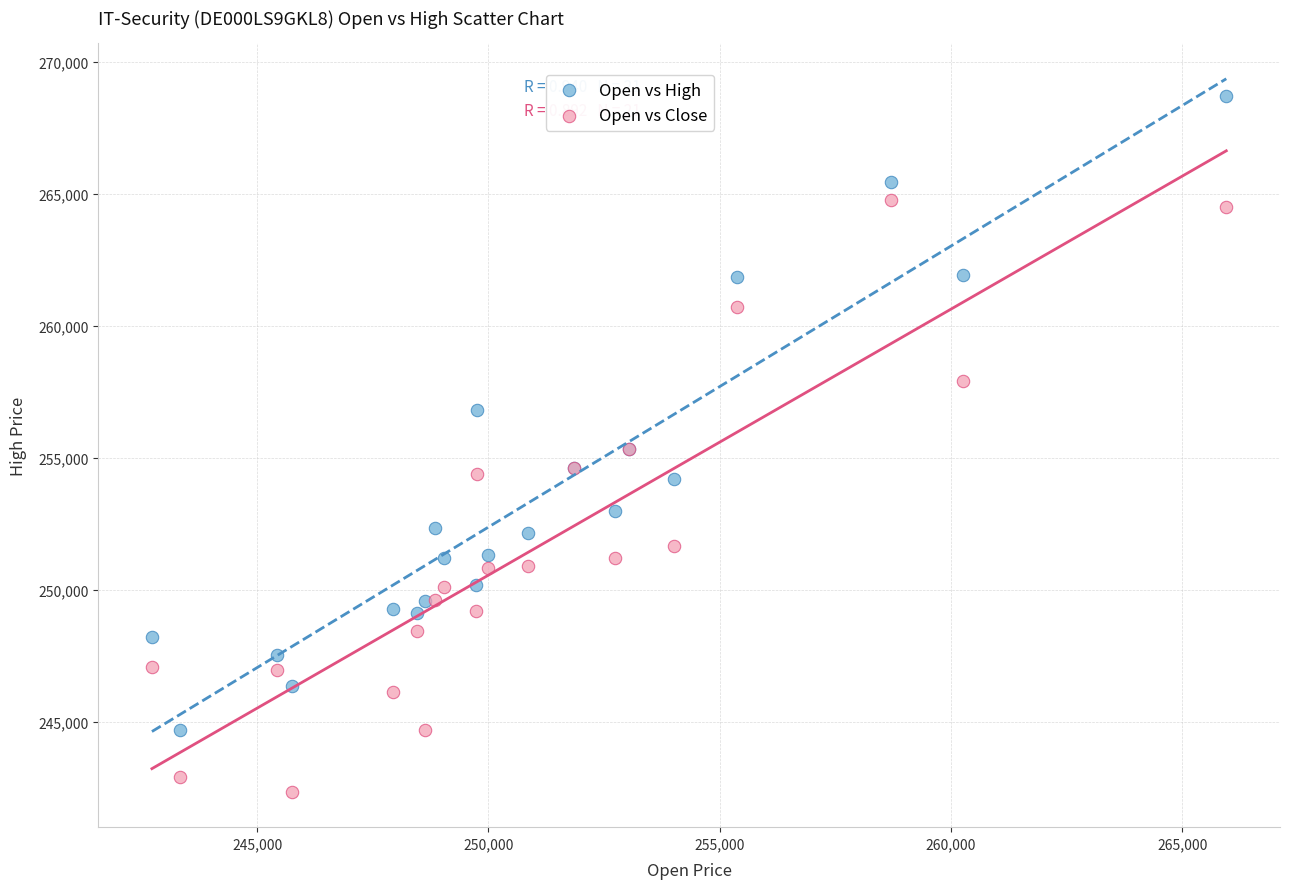

What are all the series names shown in the legend?

Open vs High, Open vs Close